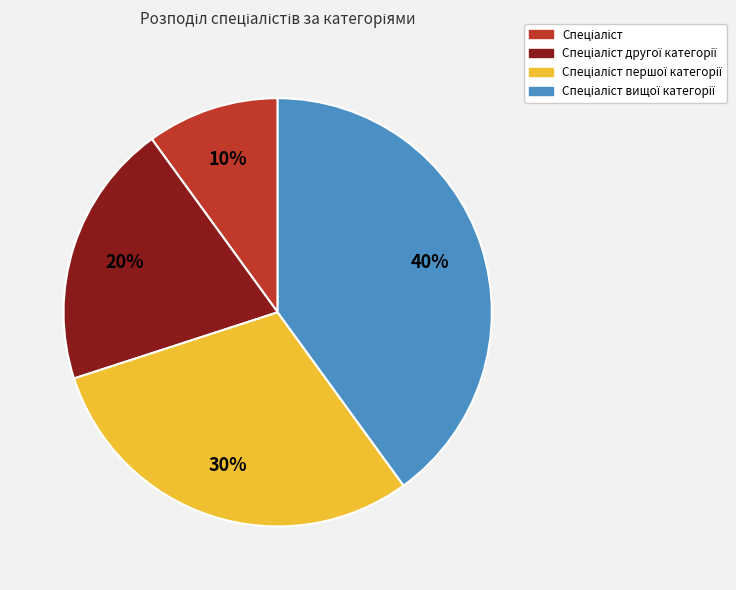

To the nearest percent, what is the average slice percentage?

25%